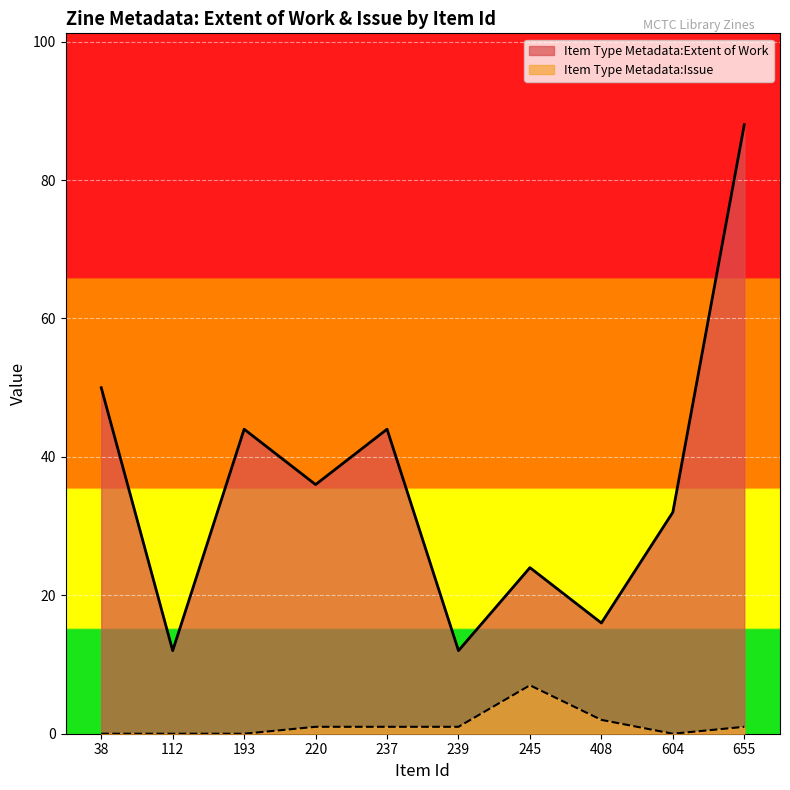

Which category has the highest value across all series?

655